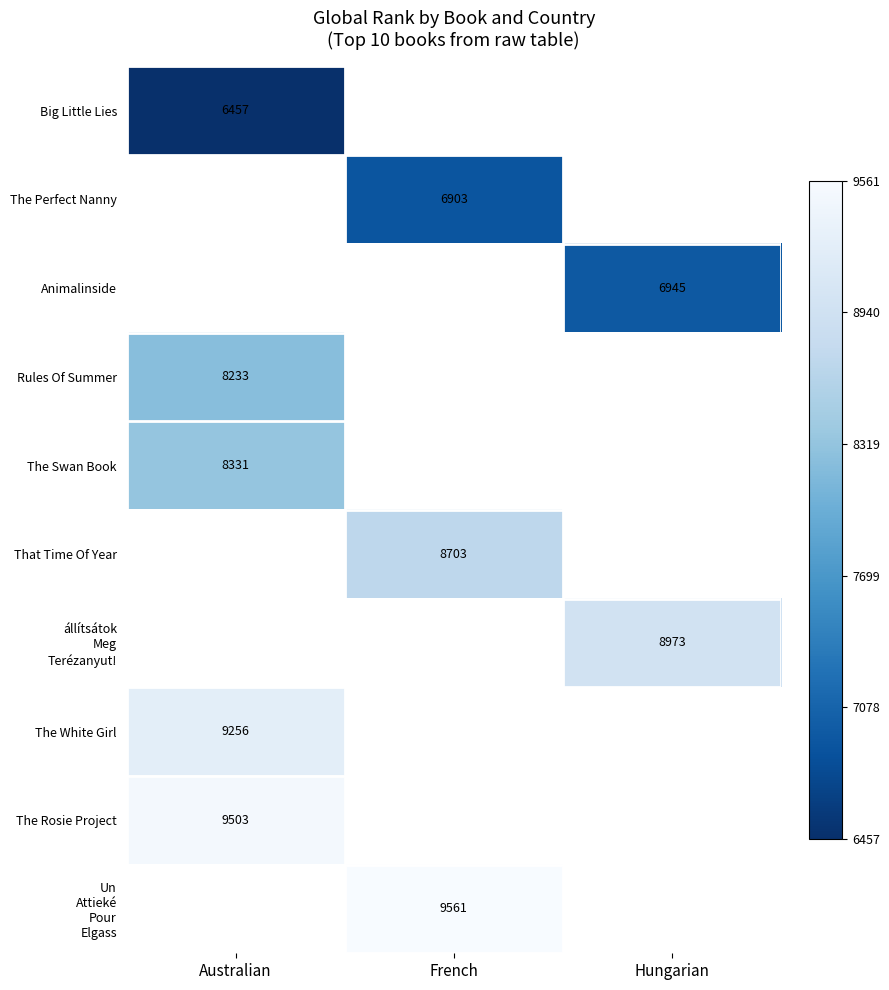

Between Hungarian and Australian, which is larger?

Australian